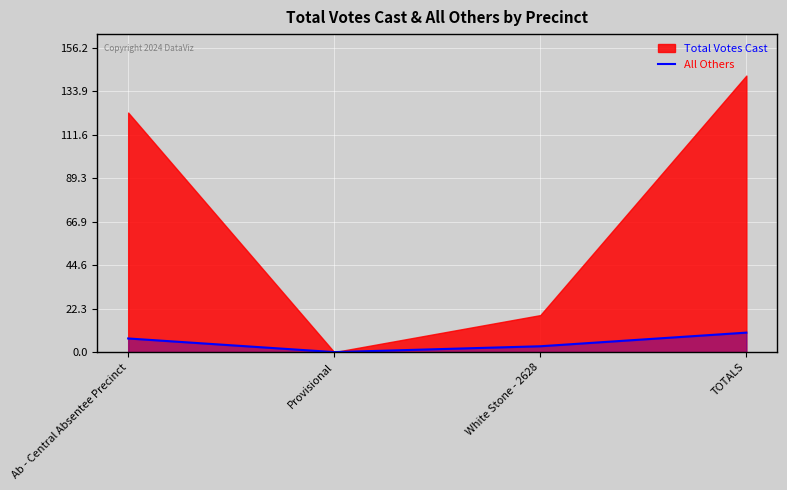

How many positive values are there?

3